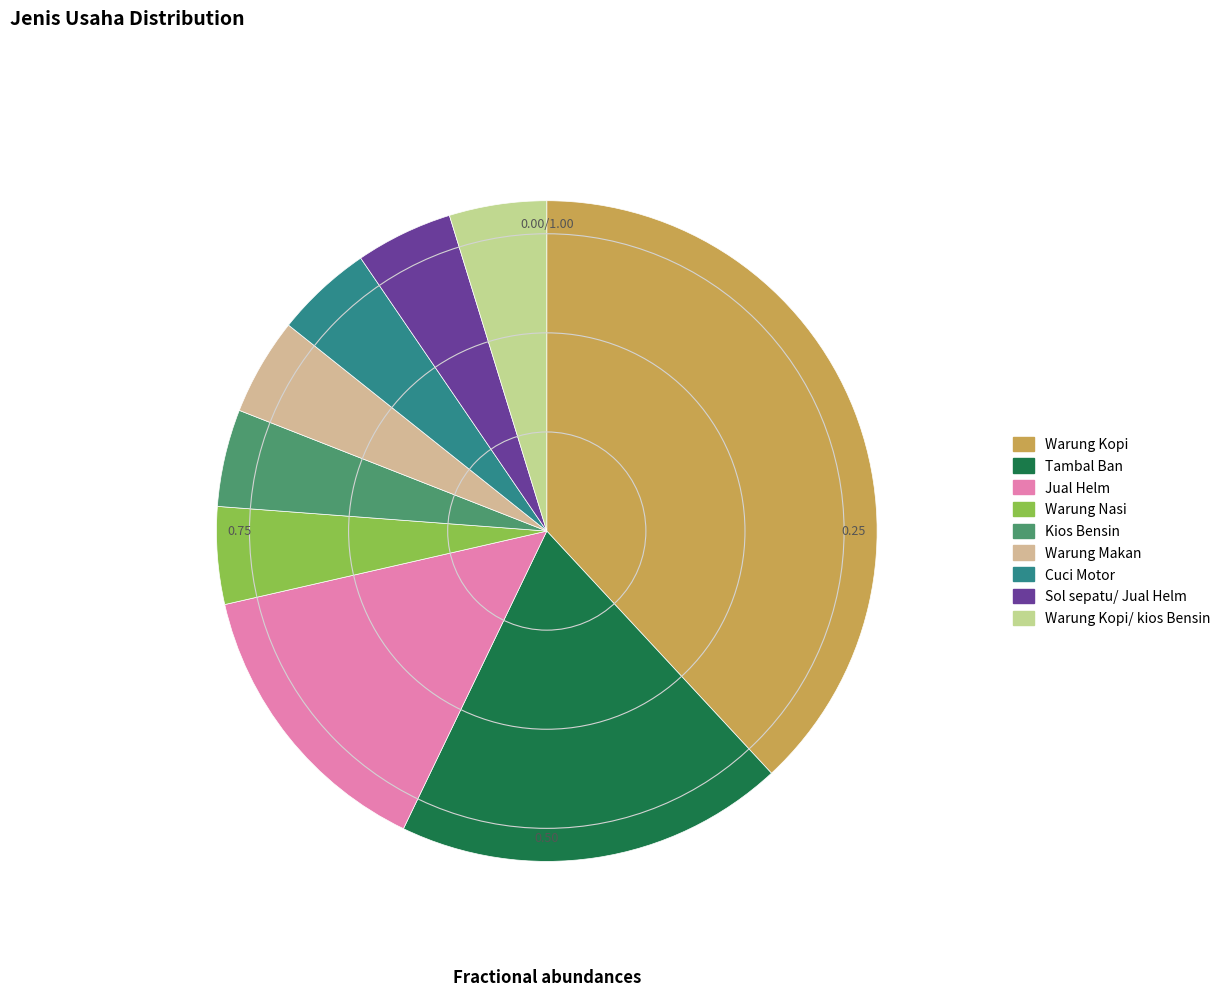

Which slice is the largest?

Warung Kopi